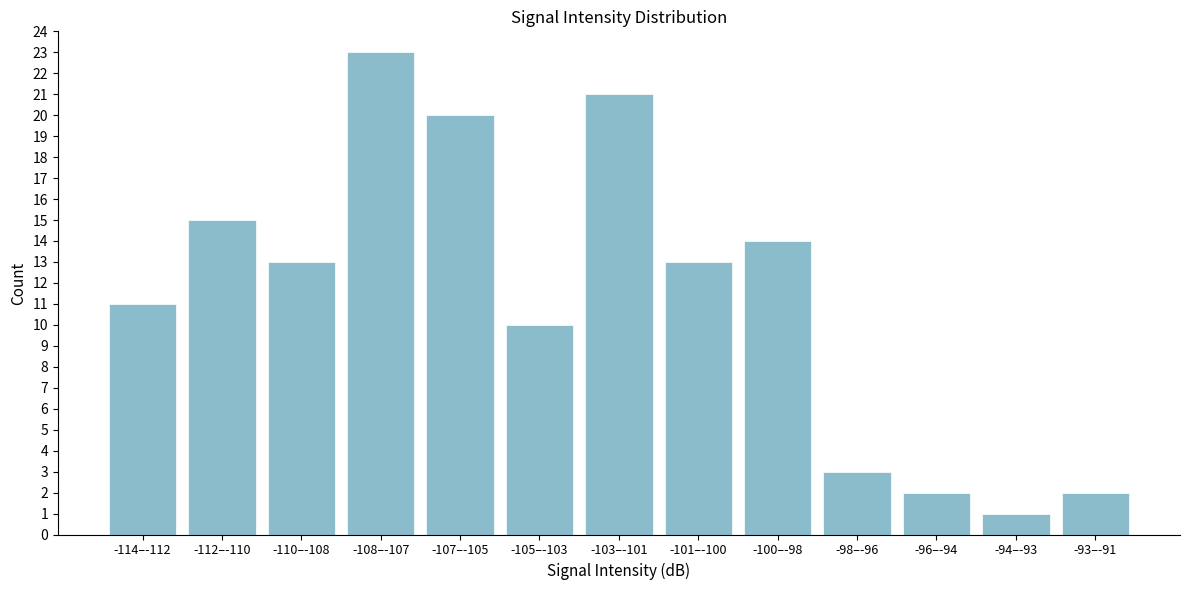

Reading left to right, what are all the values shown in this chart?

11	15	13	23	20	10	21	13	14	3	2	1	2